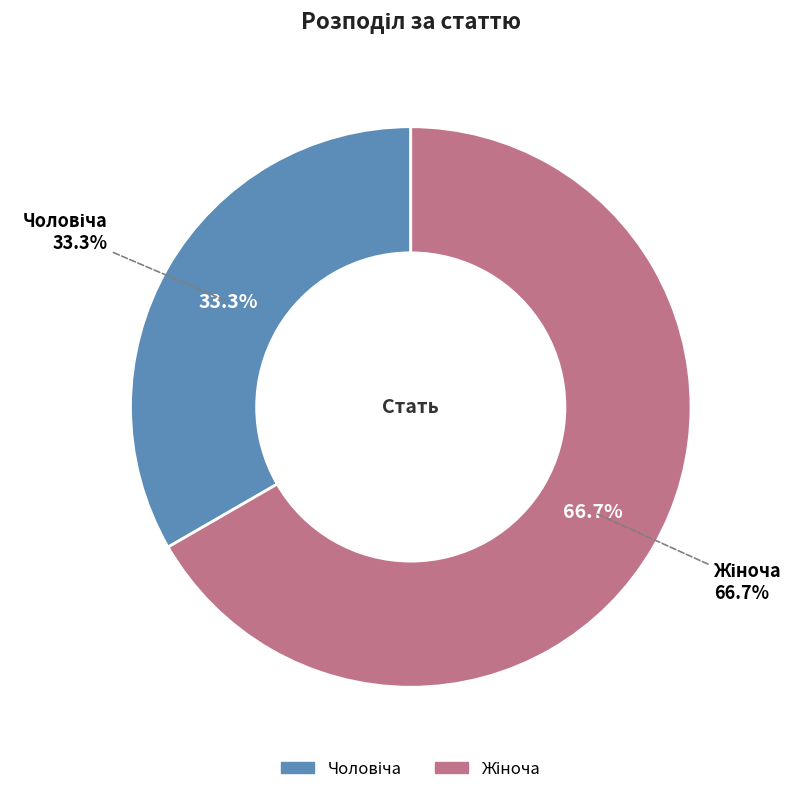

To the nearest percent, what is the combined percentage of Чоловіча and Жіноча?

100%